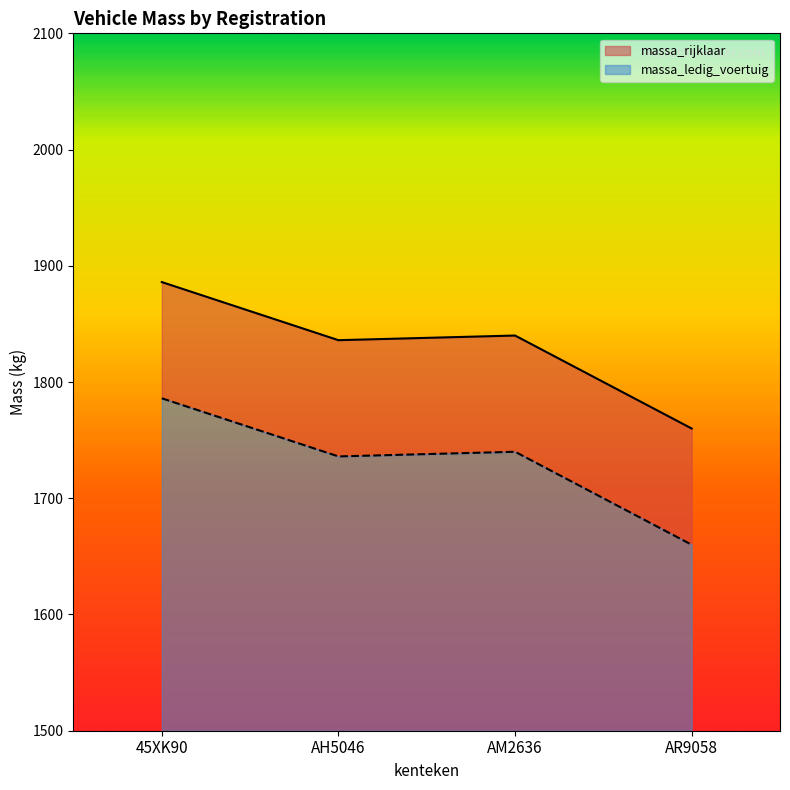

Between AH5046 and 45XK90, which is larger?

45XK90